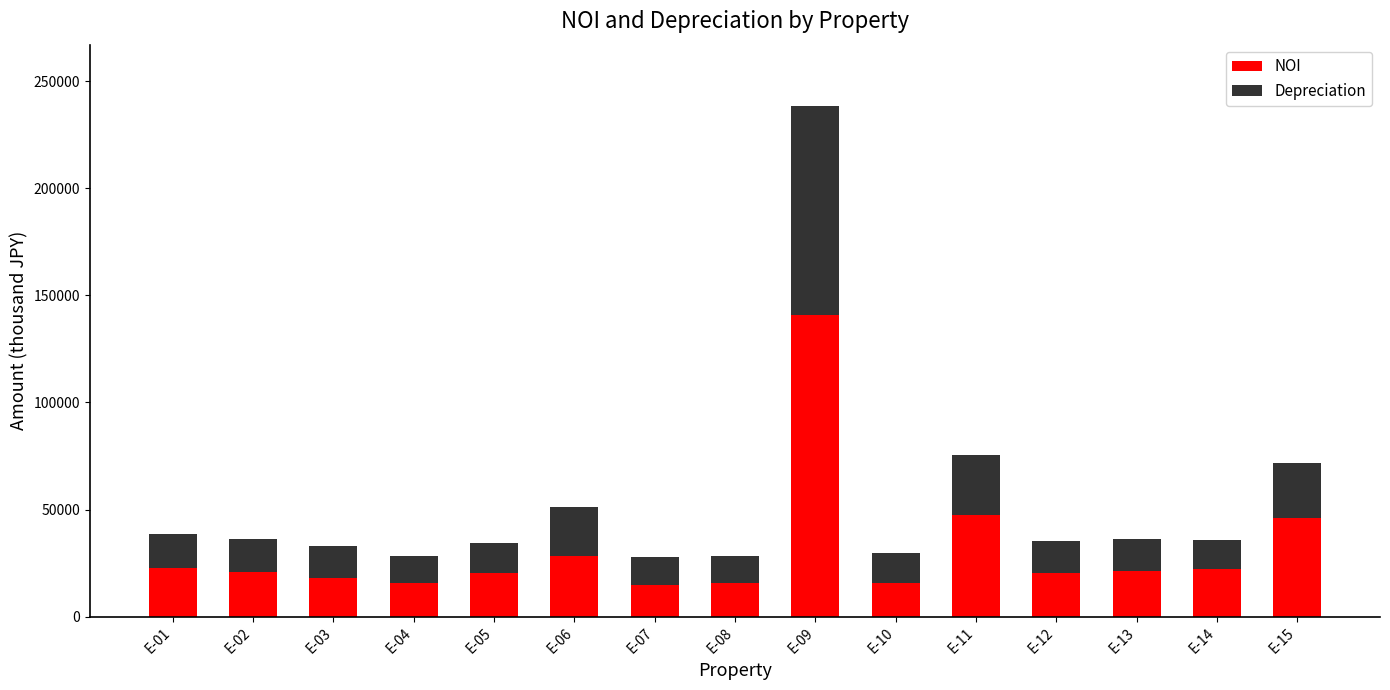

Are the bars horizontal?

No